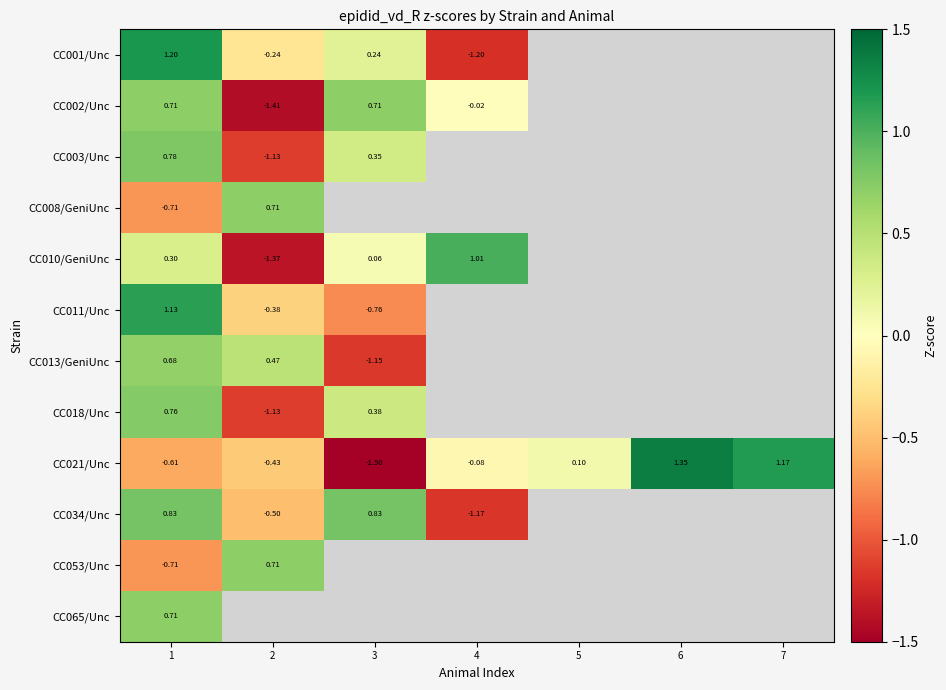

Is the value of CC013/GeniUnc at 1 greater than the value of CC002/Unc at 4?

Yes